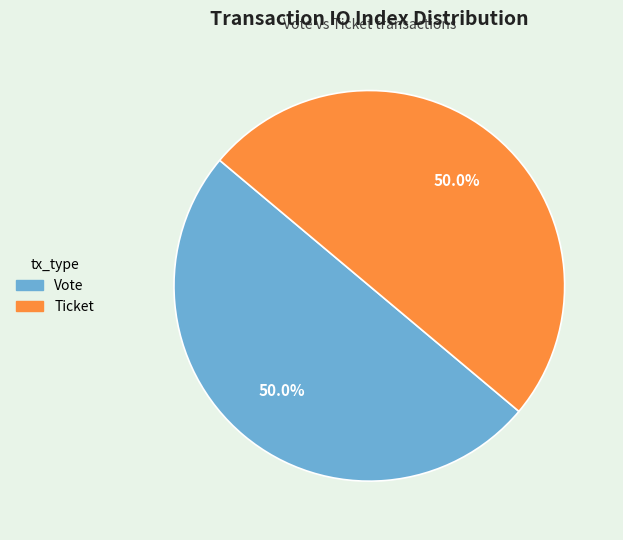

To the nearest percent, what is the difference between the largest and smallest slice percentages?

0%